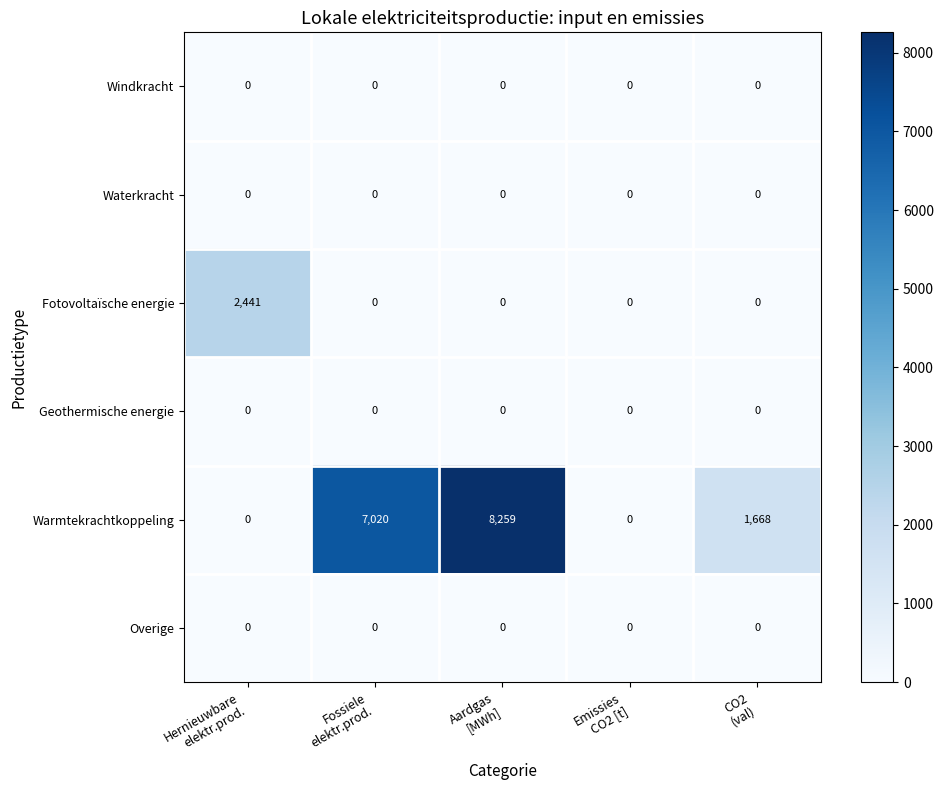

Reading left to right, extract all data points from this chart.

Windkracht: 0	0	0	0	0
Waterkracht: 0	0	0	0	0
Fotovoltaïsche energie: 2441	0	0	0	0
Geothermische energie: 0	0	0	0	0
Warmtekrachtkoppeling: 0	7020	8259	0	1668
Overige: 0	0	0	0	0